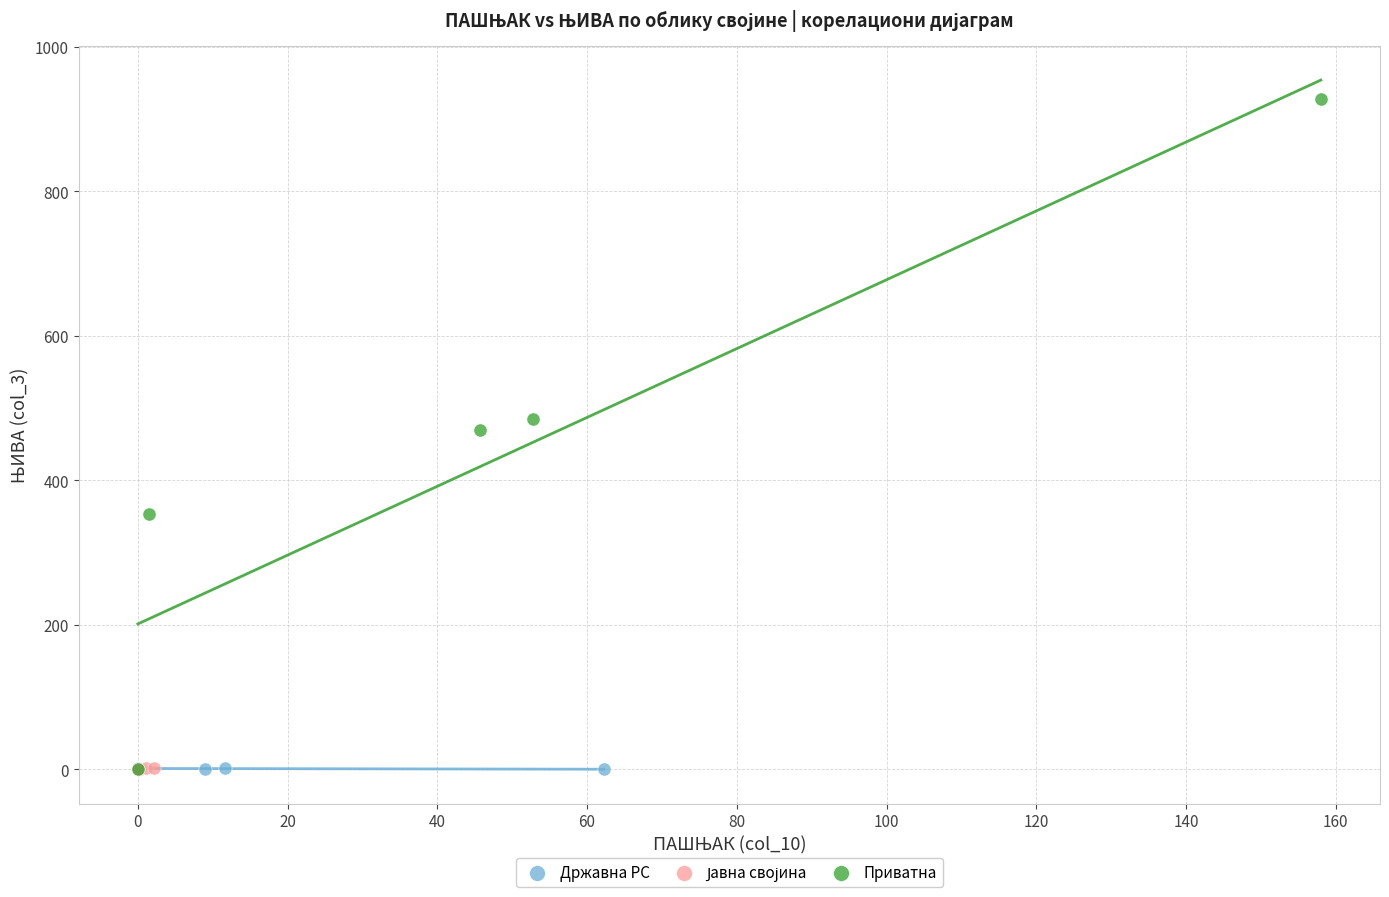

Which series has the largest Y range (max minus min)?

Приватна